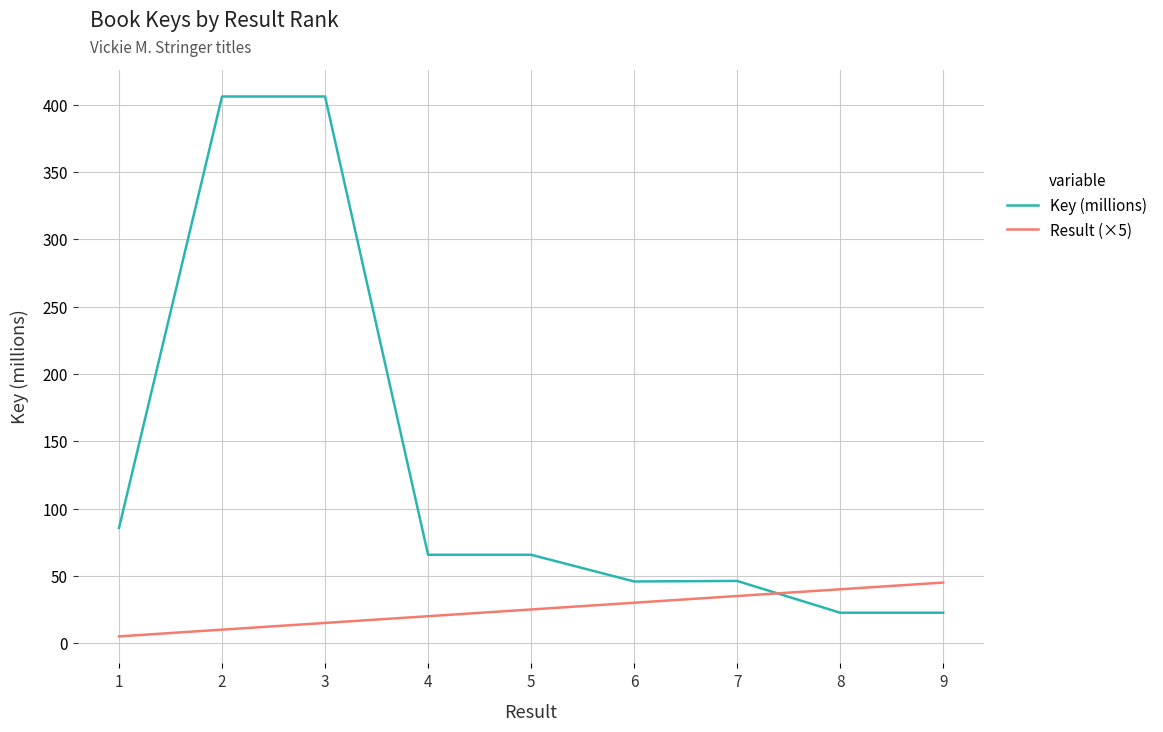

True or false: Result (×5) has more than 0 interior local peaks.

False